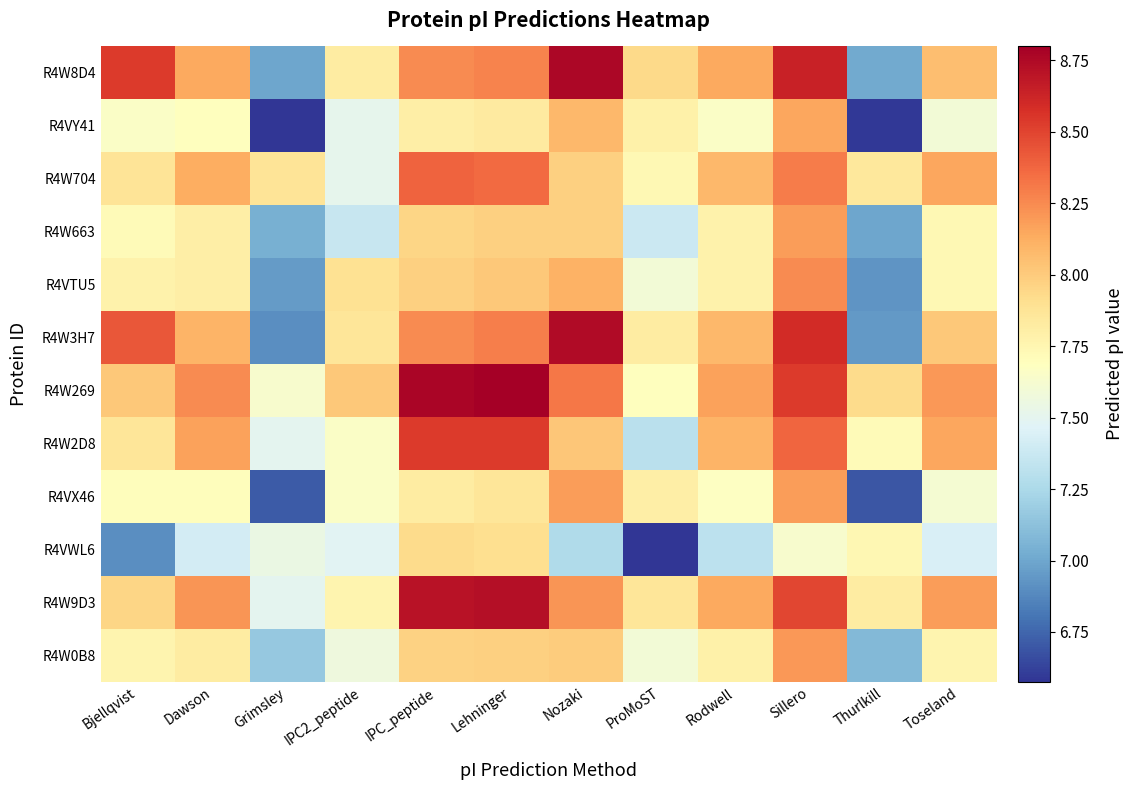

At which category does the chart reach its peak across all series?

Lehninger